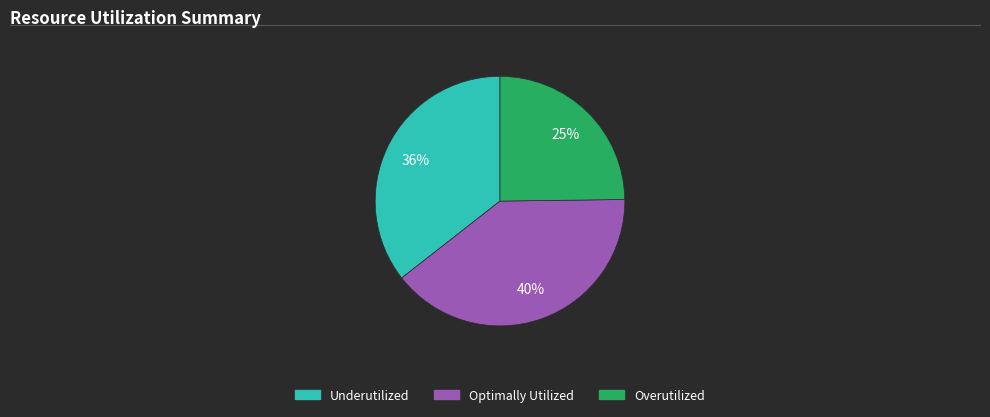

Is there any slice that represents more than half of the pie?

No